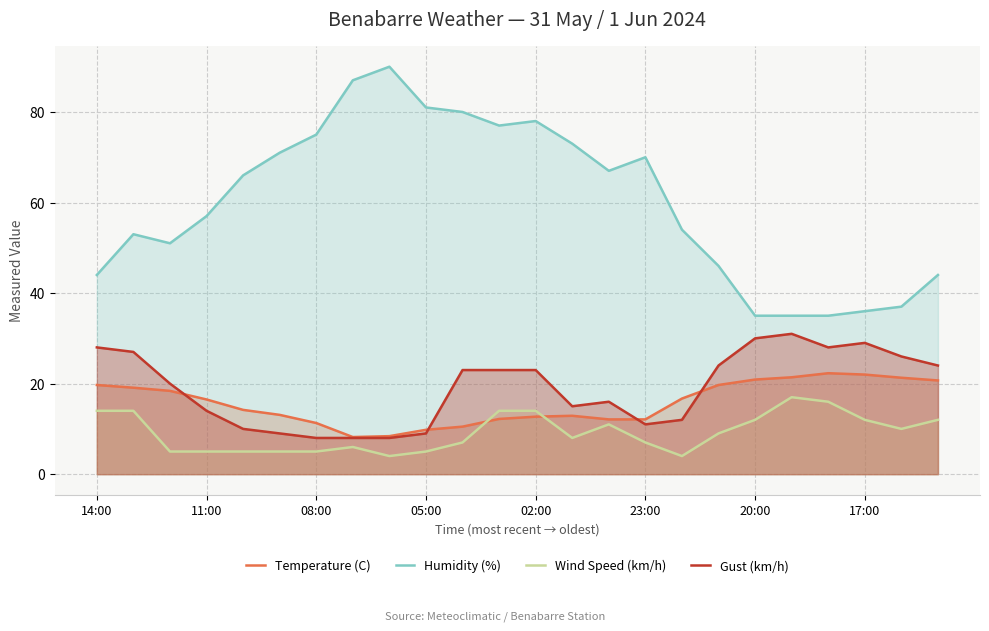

Read the Wind Speed (km/h) value at 10.

7.0